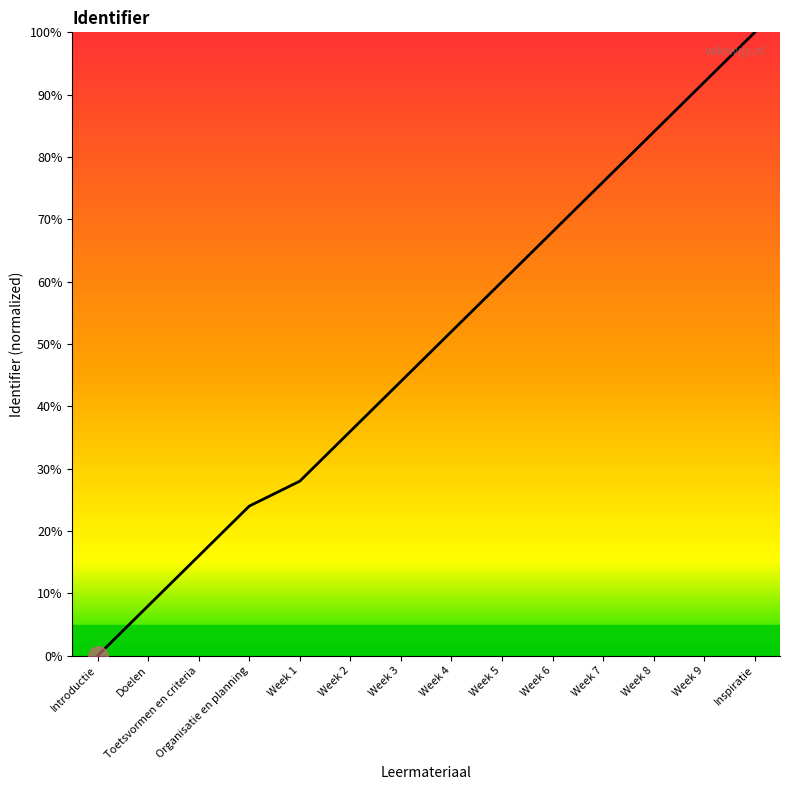

What is the sum of all values?

688.0